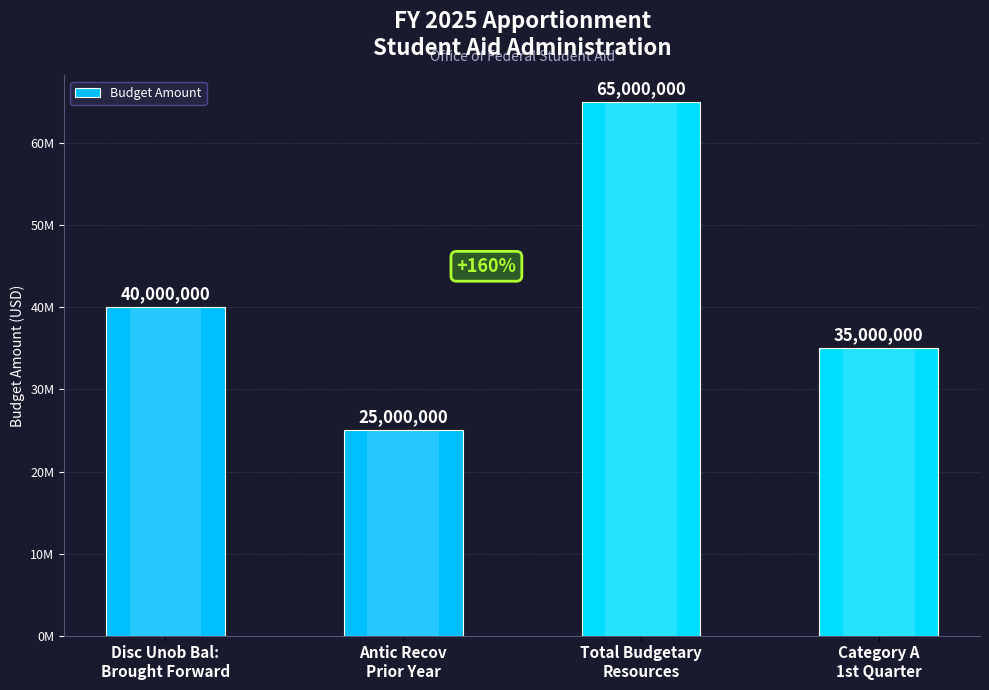

Rank the categories by value from highest to lowest.

Total Budgetary
Resources, Disc Unob Bal:
Brought Forward, Category A
1st Quarter, Antic Recov
Prior Year